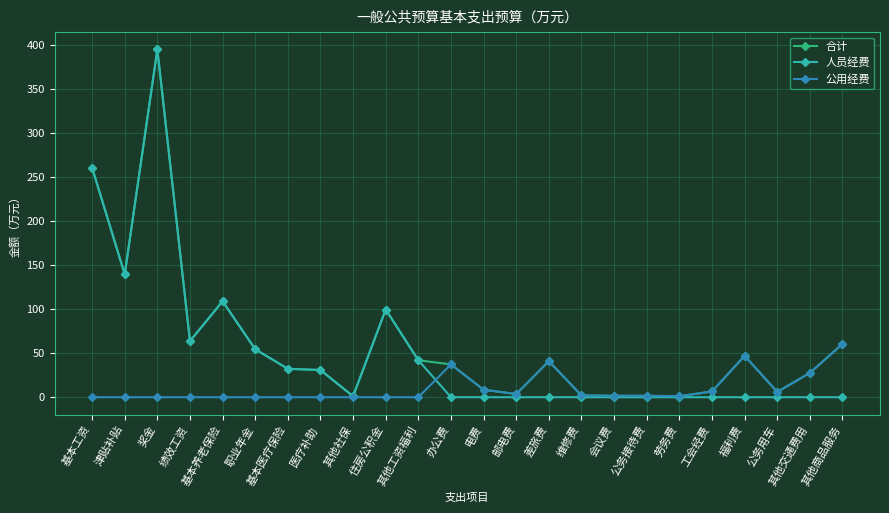

What is the value of the 人员经费 point at the 3rd from the left?

394.8